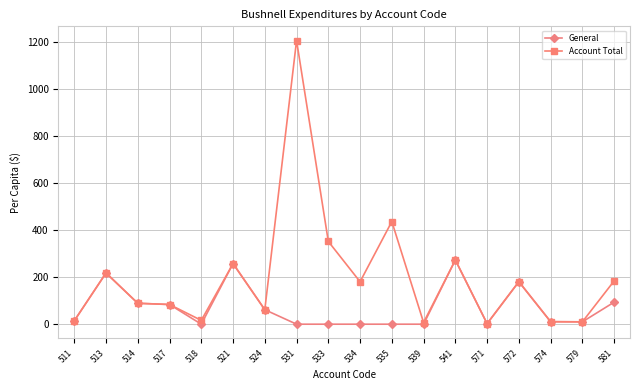

How many values in the General series are below 14?

9